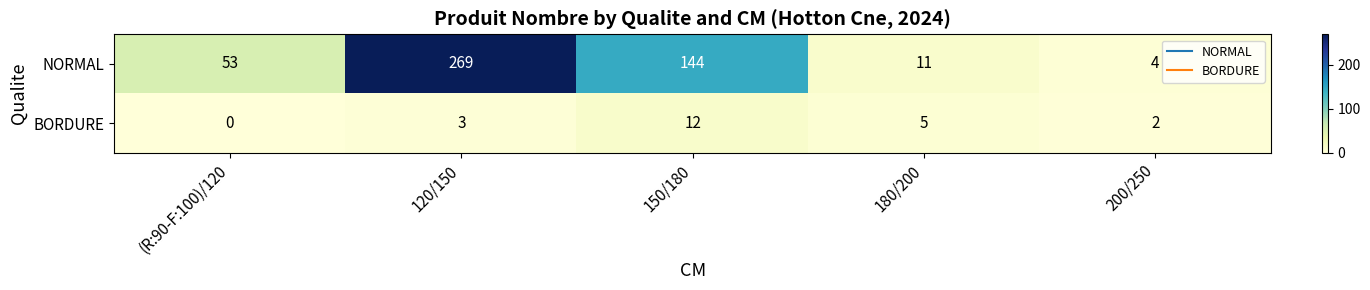

How many series are shown in this chart?

2